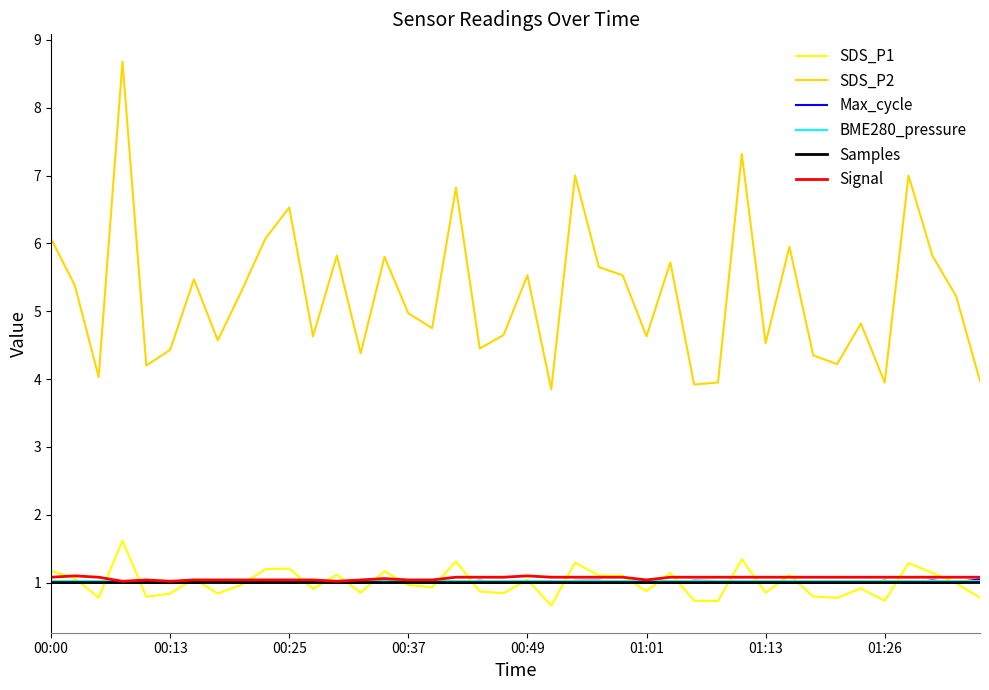

True or false: SDS_P2 and BME280_pressure intersect in this chart.

False